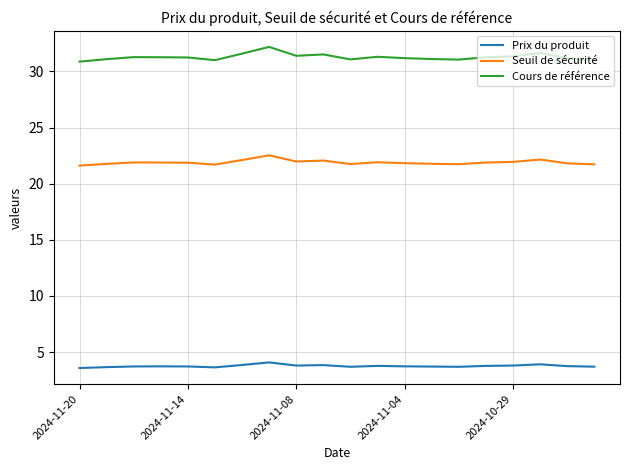

True or false: Prix du produit and Cours de référence cross at least once.

False